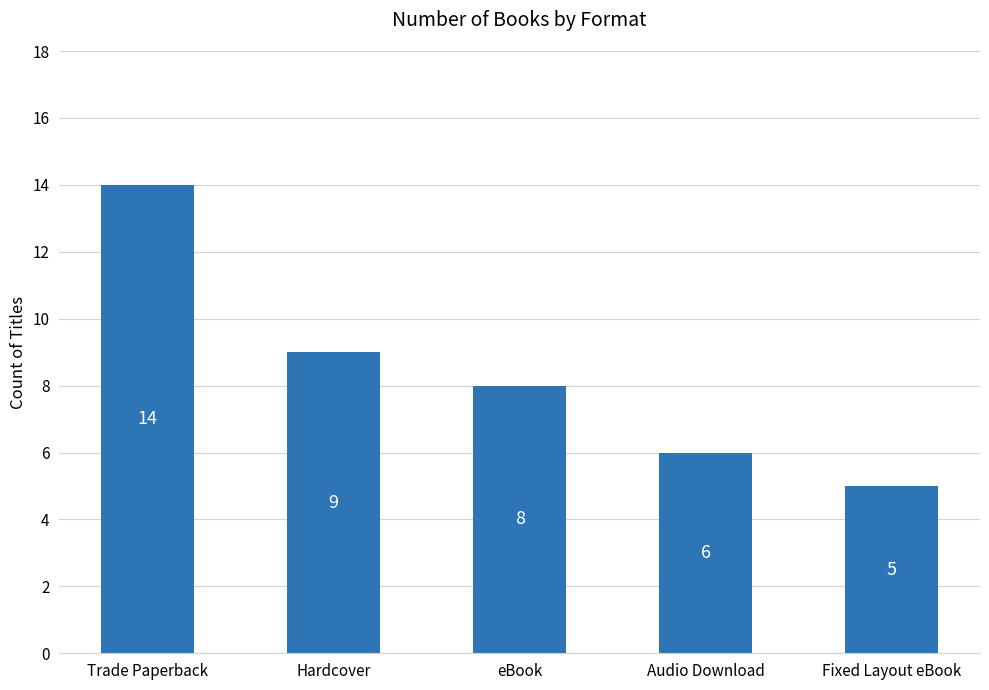

Does the chart contain stacked bars?

No